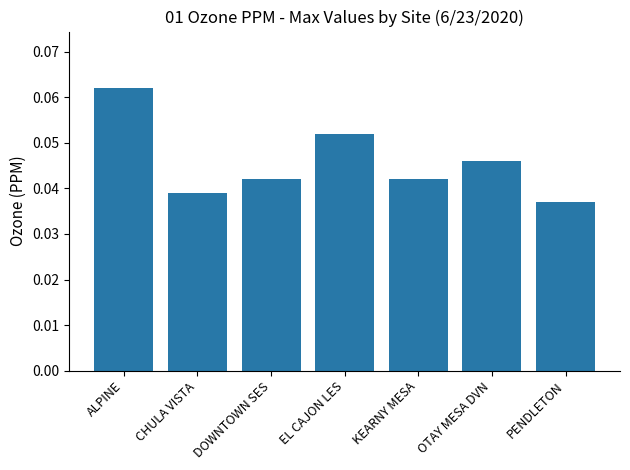

How many values are between 0 and 1?

7